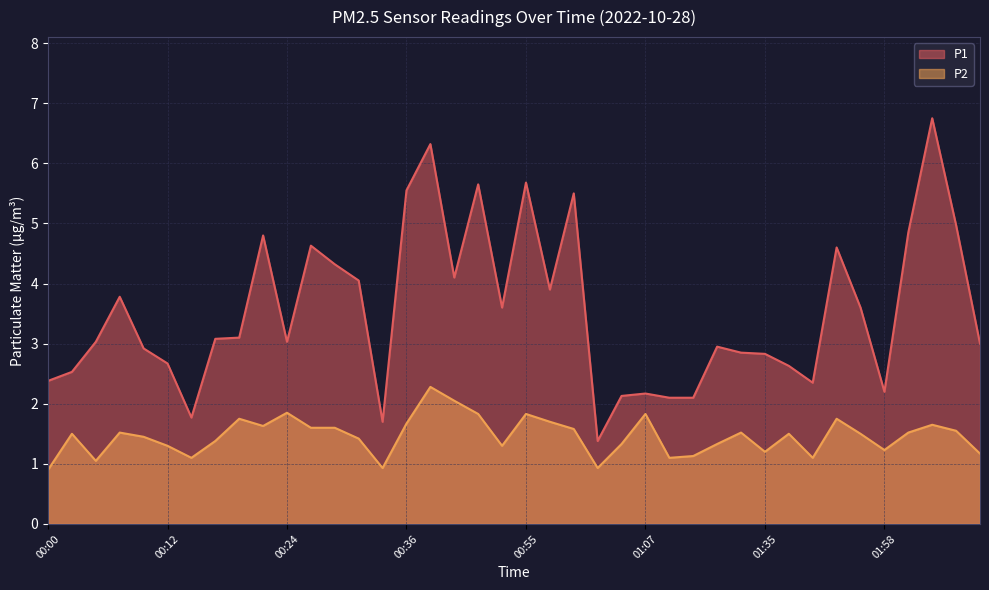

At how many categories does at least one series exceed 4?

14